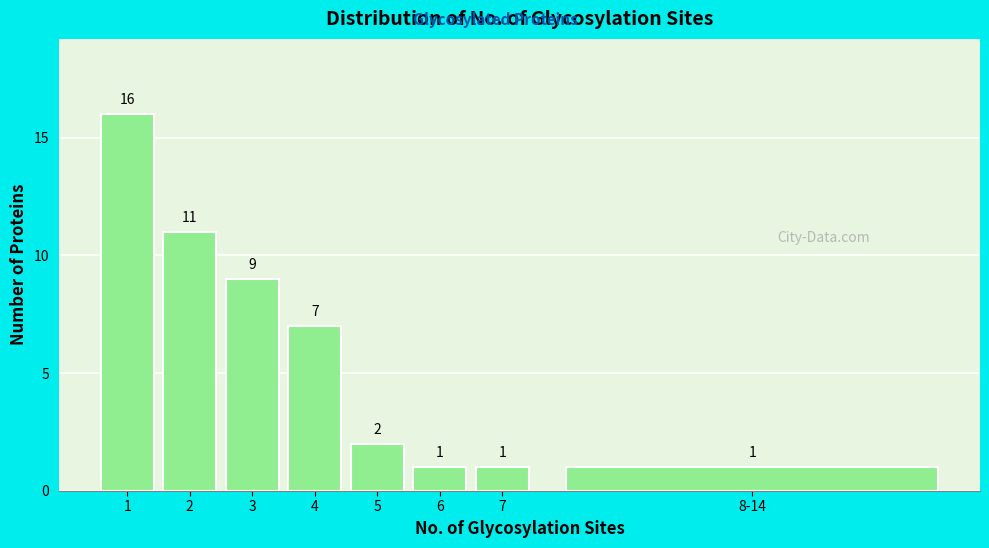

Reading right to left, transcribe all the data shown in this chart.

8-14=1	7=1	6=1	5=2	4=7	3=9	2=11	1=16